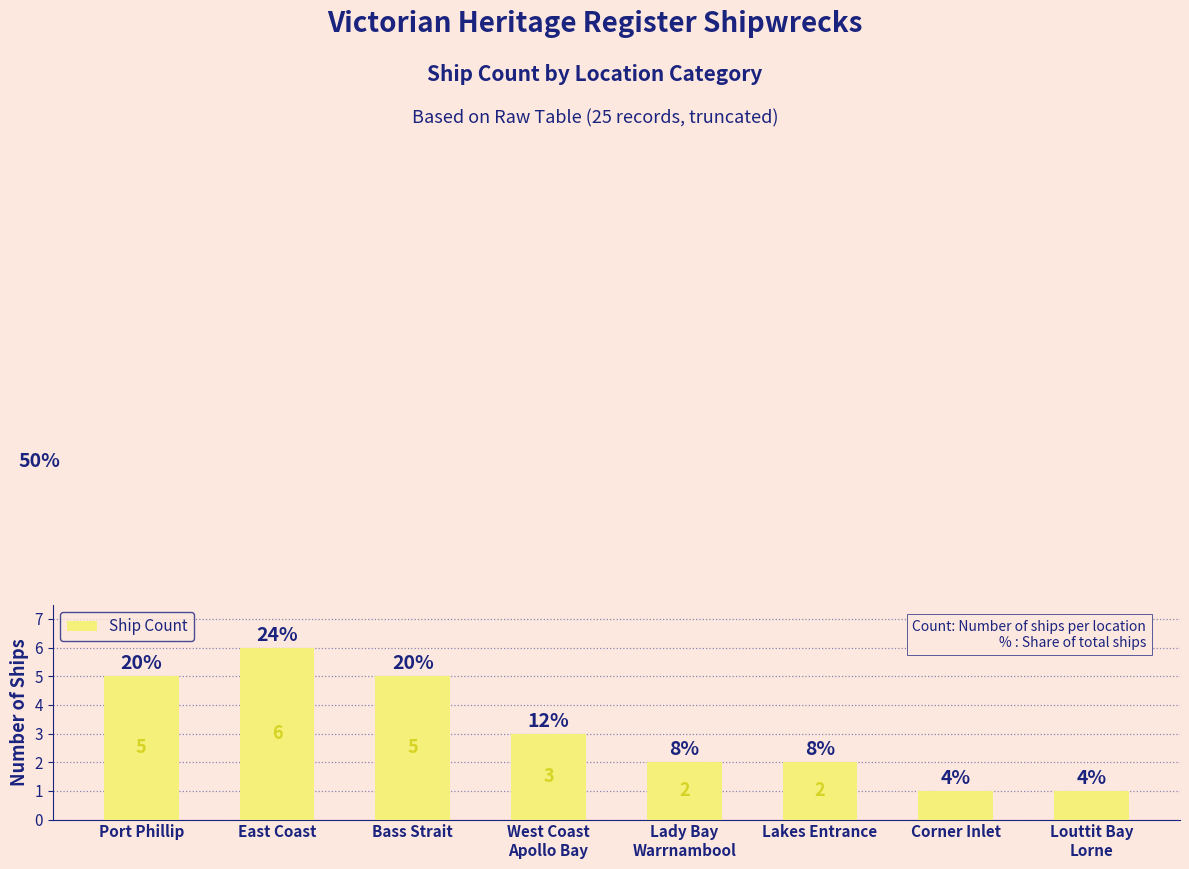

How many bars are there in total?

8